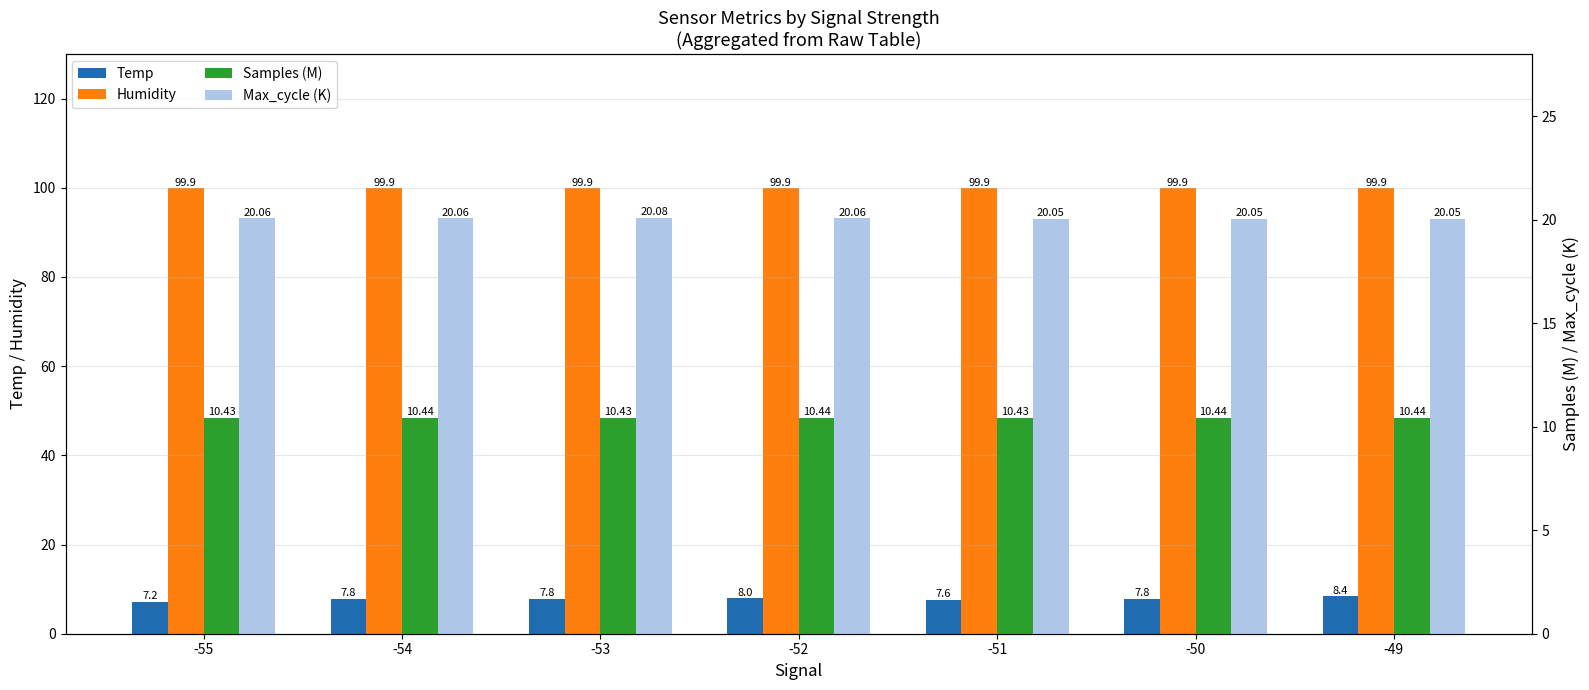

Is it true that Humidity equals 149.7 at -50?

False